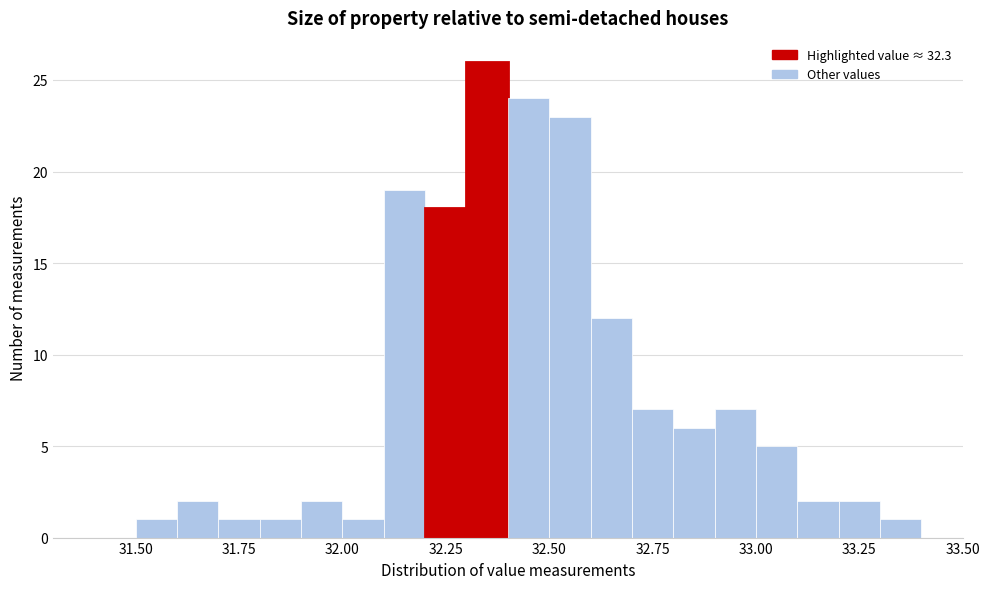

Read against the x-axis, roughly where is the centre of the tallest bar?

32.35